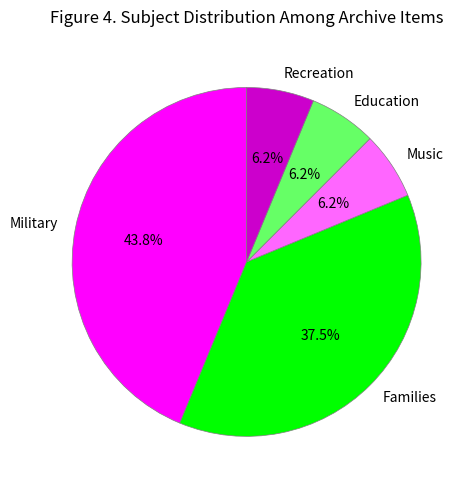

Which slice is the largest?

Military